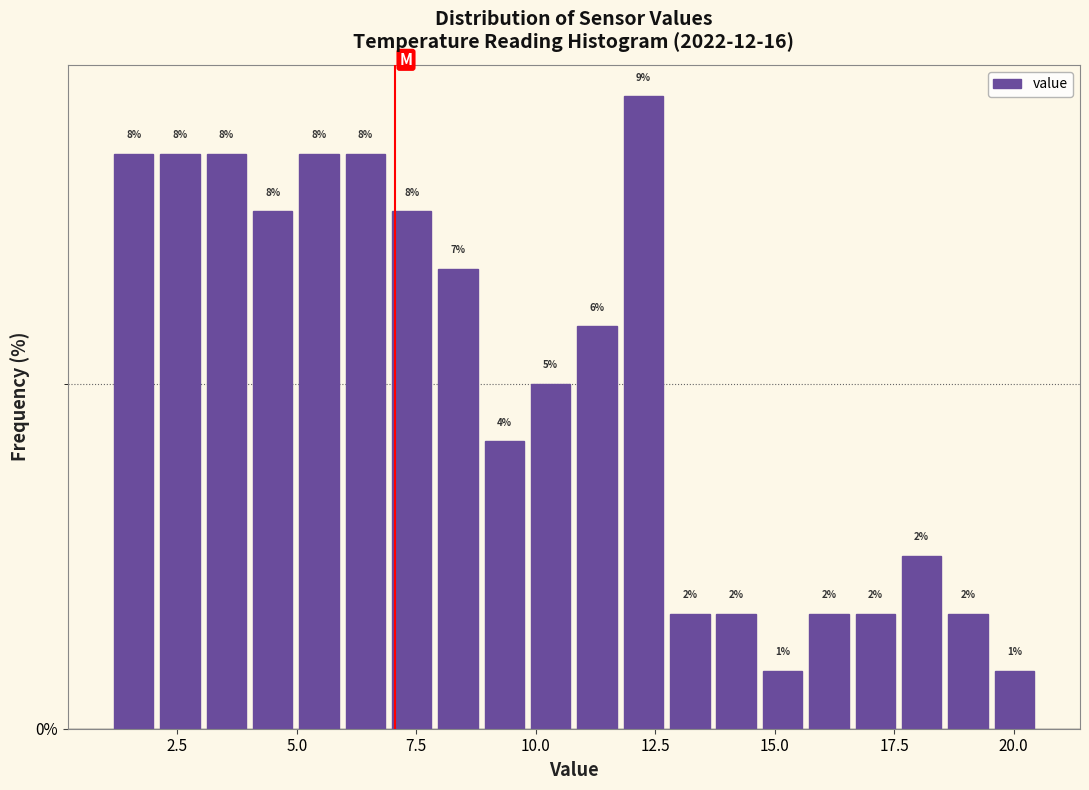

Around what value on the x-axis is the tallest bar? Give the approximate position of its centre, as read against the axis.

12.5